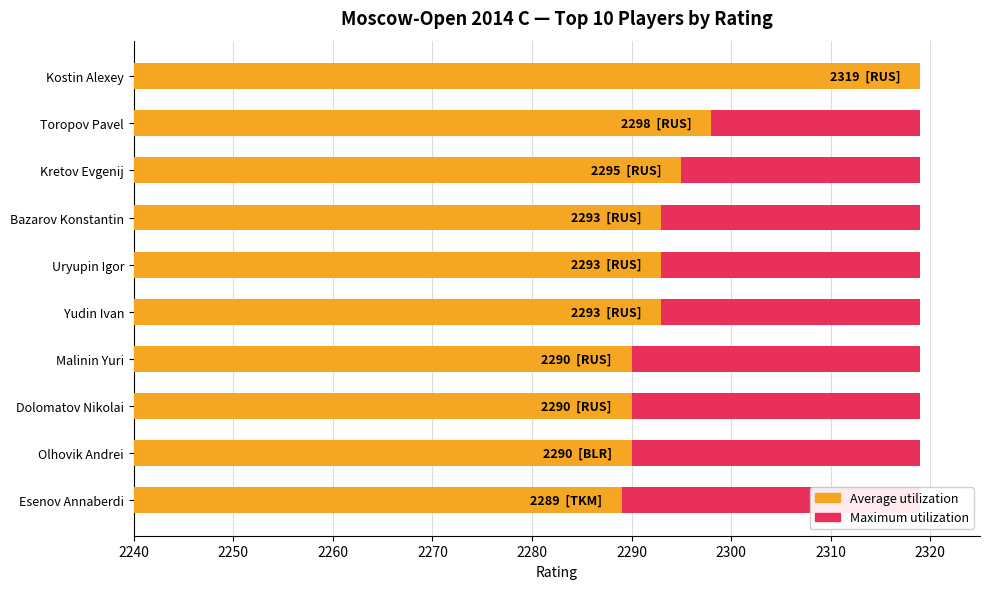

Between 2260 and 2310, which series saw the biggest shift?

Average utilization